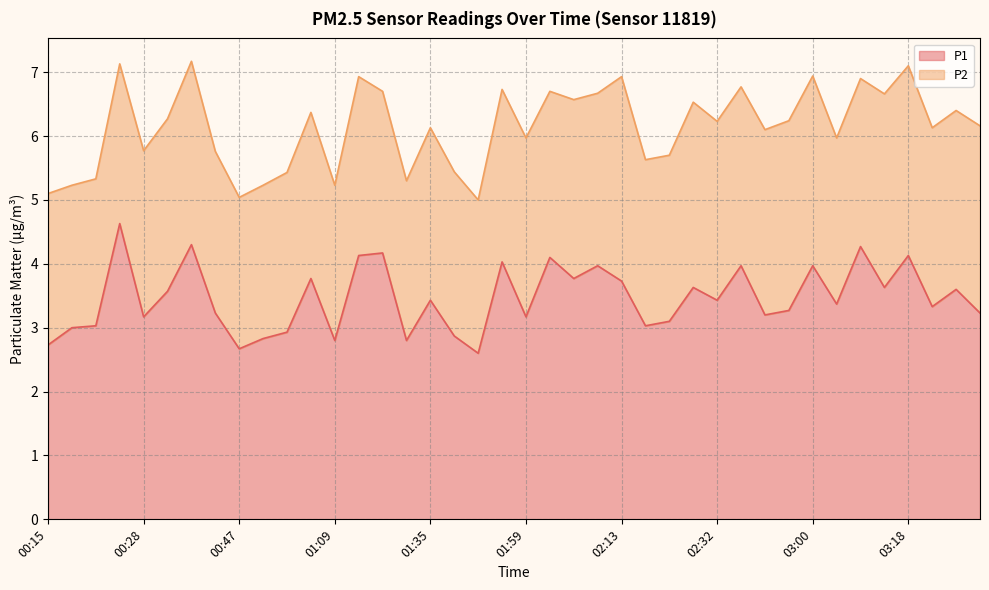

How many lines are shown in the chart?

2